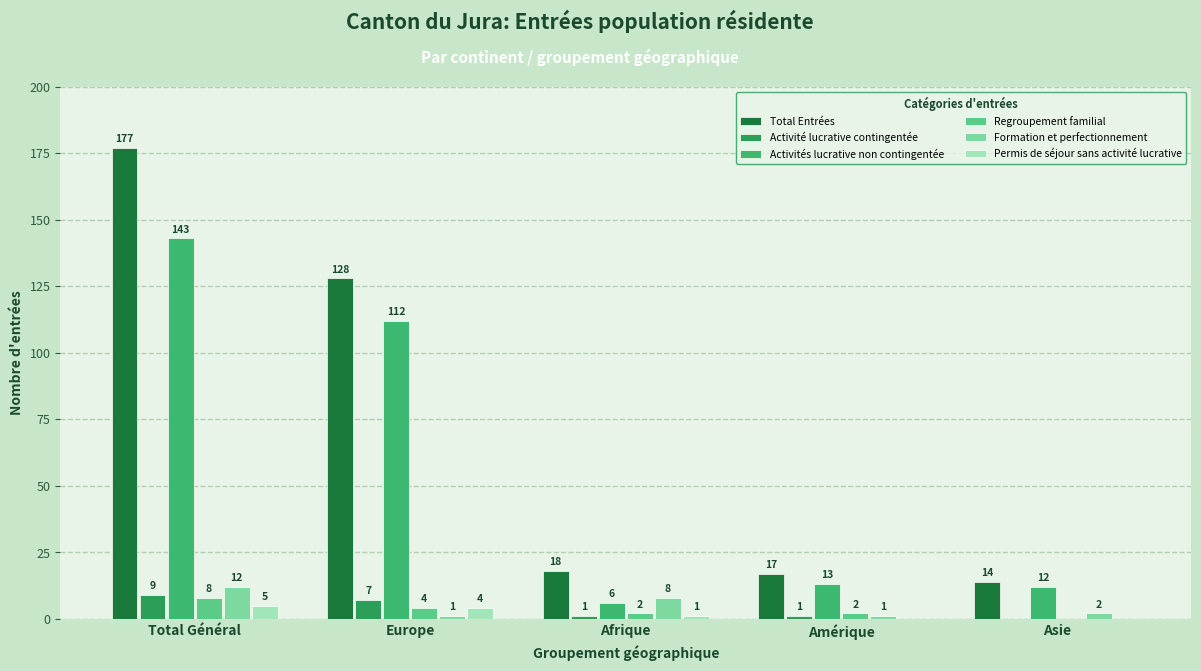

List the series in order of their peak value, highest first.

Total Entrées, Activités lucrative non contingentée, Formation et perfectionnement, Activité lucrative contingentée, Regroupement familial, Permis de séjour sans activité lucrative